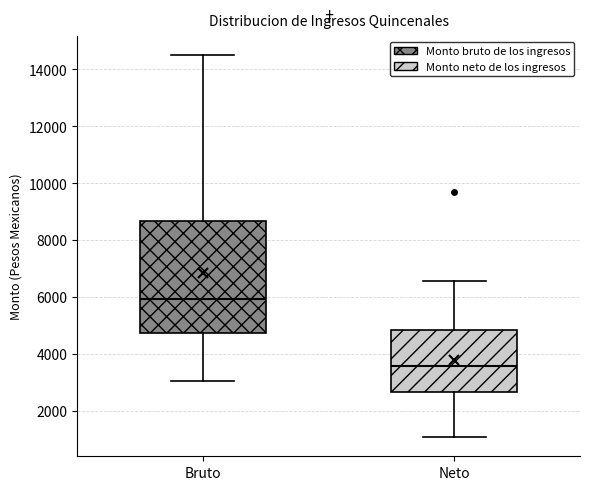

Reading left to right, transcribe this box plot: for each box, give where its median line is, the range the box spans, and where its two whiskers end, as read against the y-axis. The values are not printed on the chart, so give them approximately, as read against the axis.

Bruto: median 6000, box 4800 to 8600, whiskers 3000 to 14400
Neto: median 3600, box 2600 to 4800, whiskers 1000 to 6600